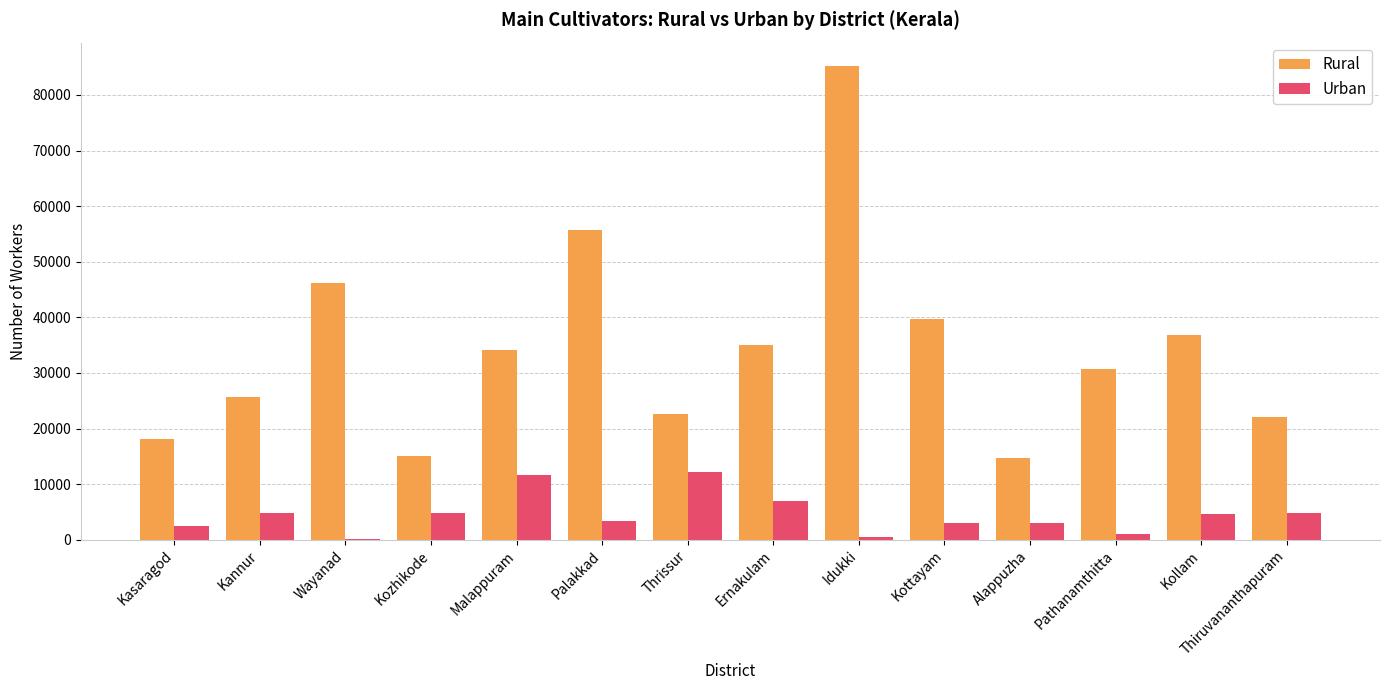

What is the sum of the Urban values at Kottayam and Kasaragod?

5461